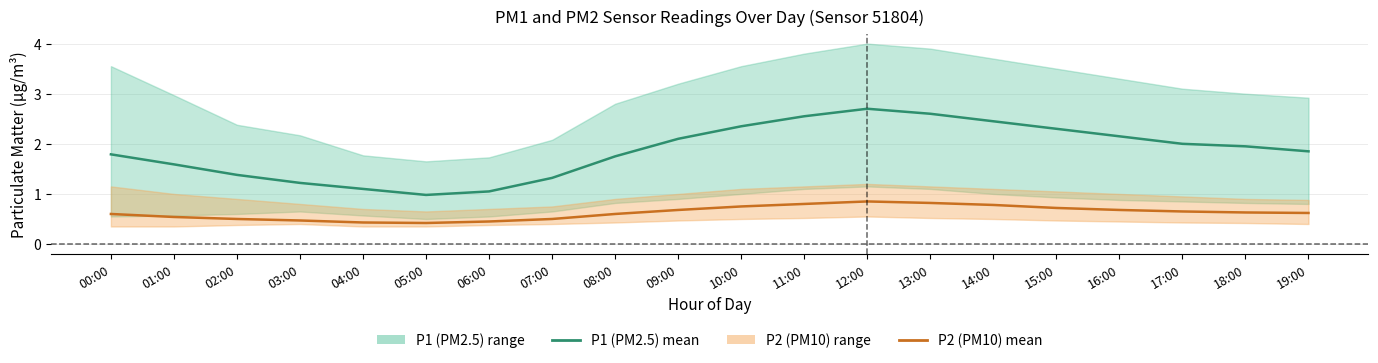

True or false: P2 (PM10) mean and P1 (PM2.5) mean intersect in this chart.

False